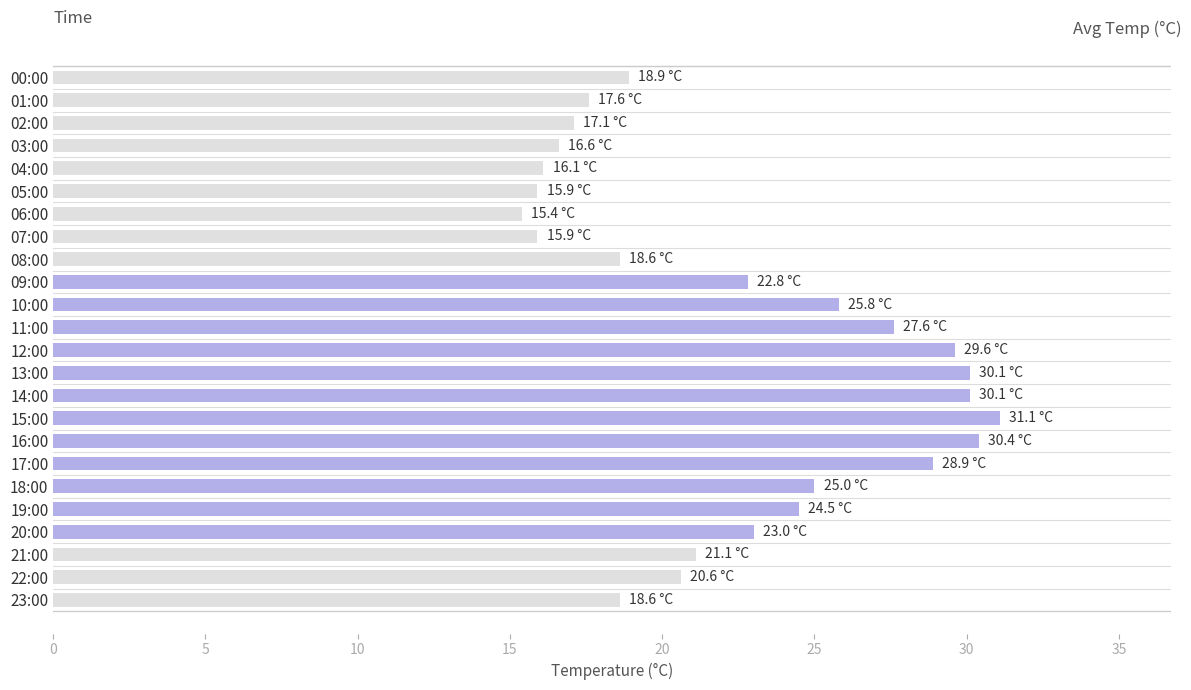

What is the difference between the second highest and minimum values?

15.0